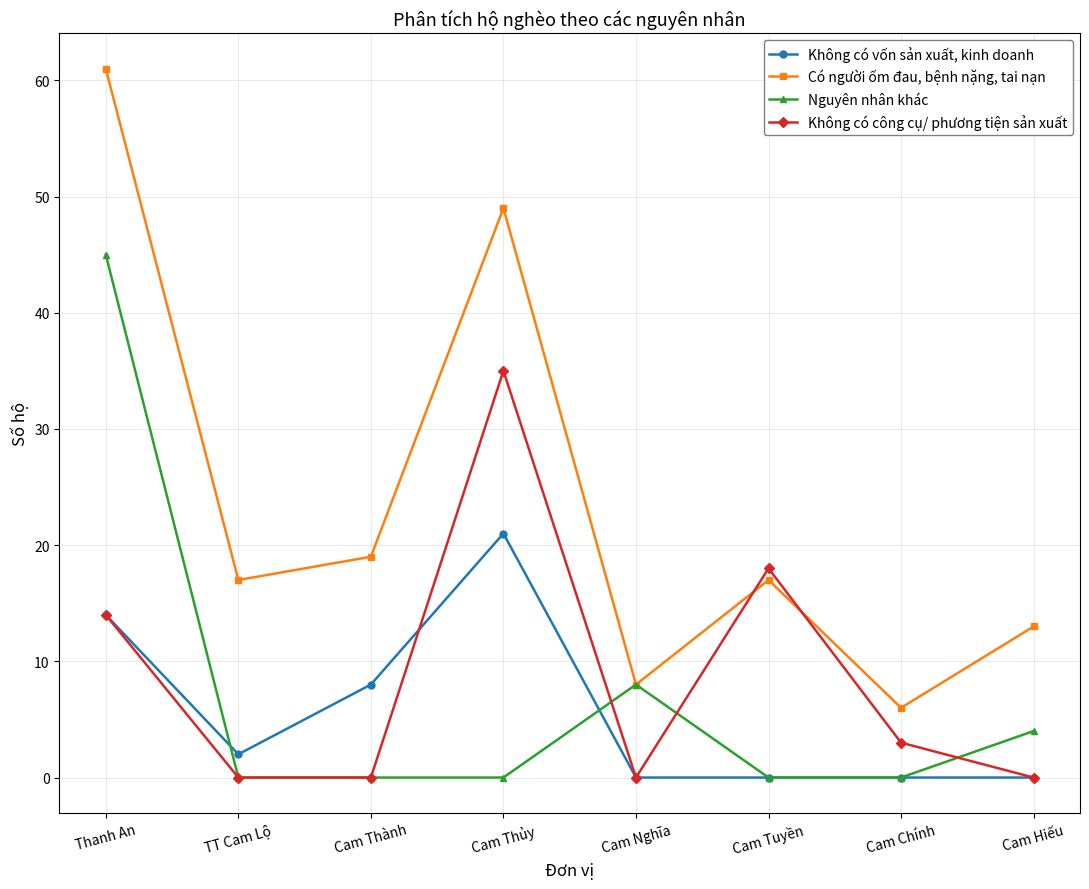

What is the difference between the second highest and minimum values in the Có người ốm đau, bệnh nặng, tai nạn series?

43